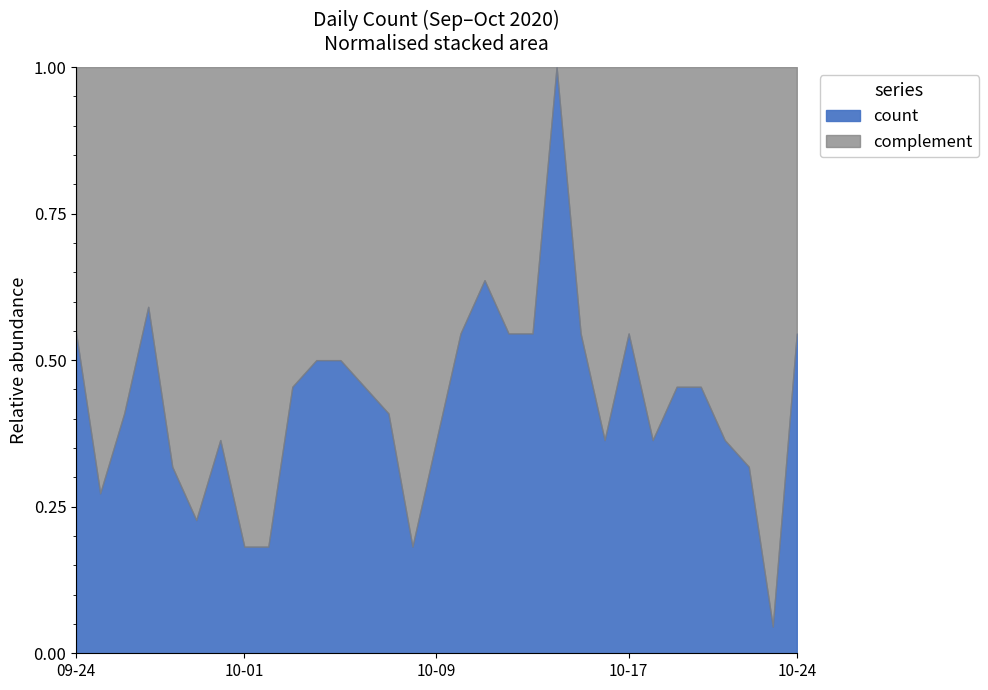

What is the sum of all values?

291